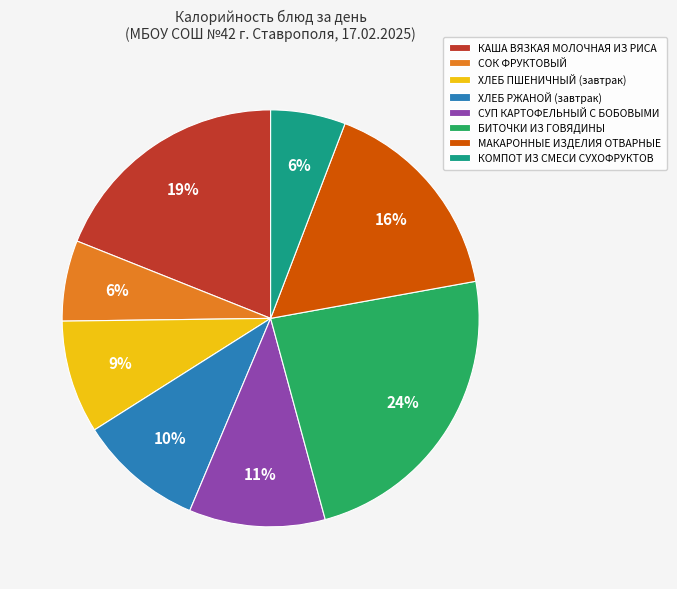

What is the largest slice in the pie chart?

БИТОЧКИ ИЗ ГОВЯДИНЫ